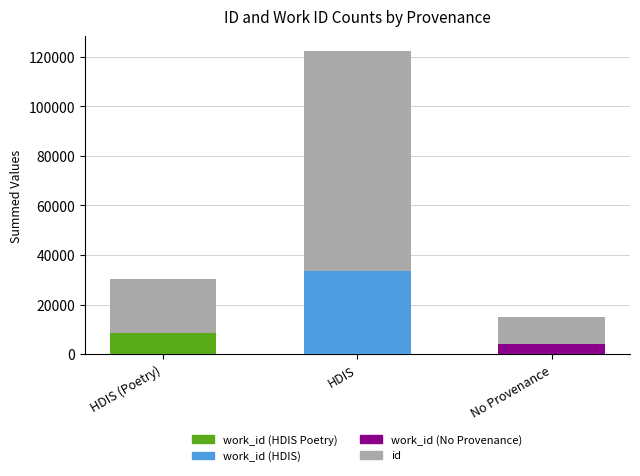

At which category is the sum across all series the highest?

HDIS